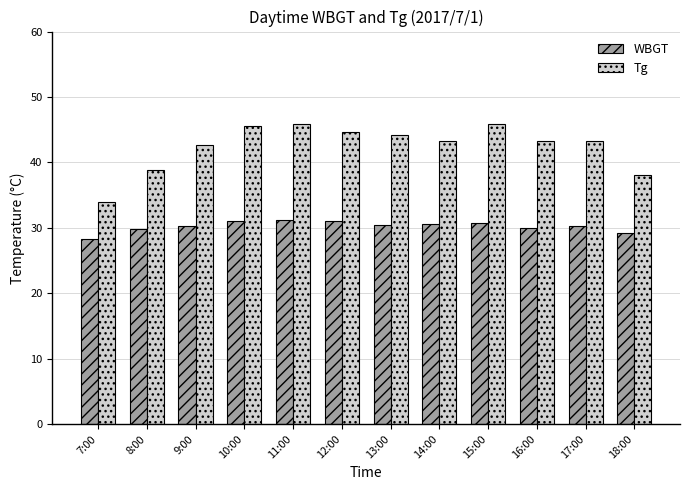

What is the minimum value shown in the chart?

28.3